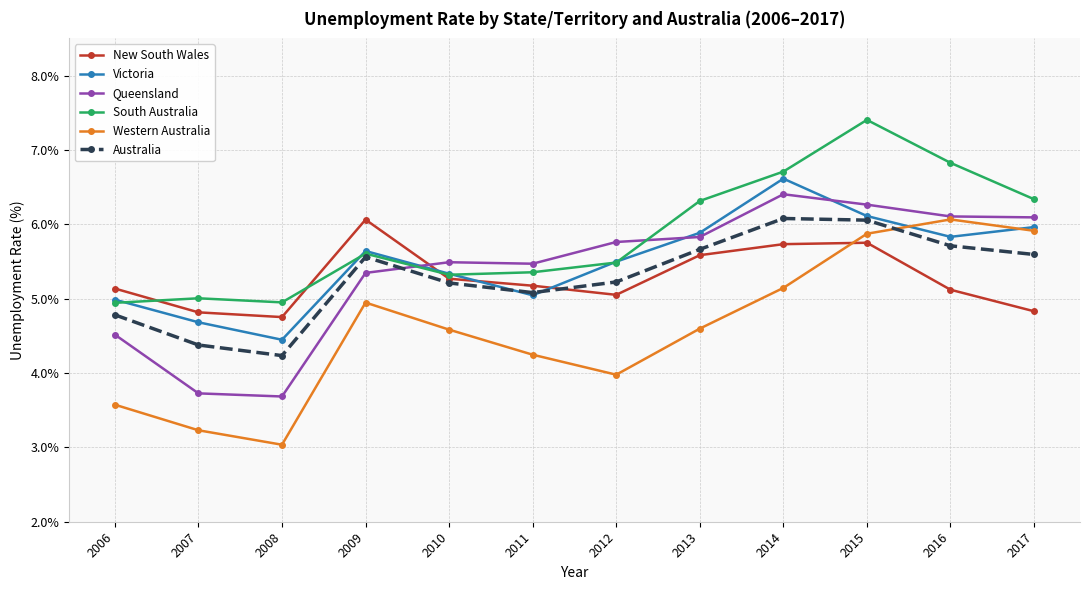

What is the minimum value for Queensland?

3.7